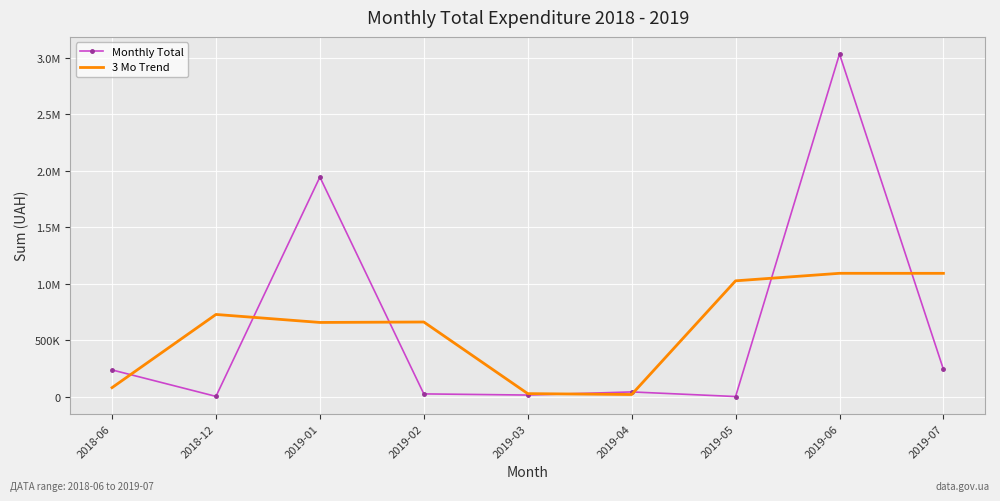

What are all the series names shown in the legend?

Monthly Total, 3 Mo Trend